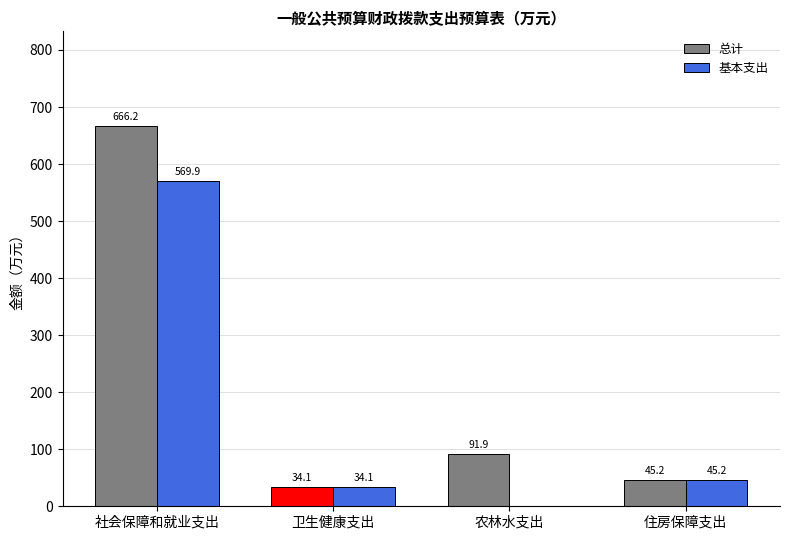

How many distinct data groups are displayed?

2